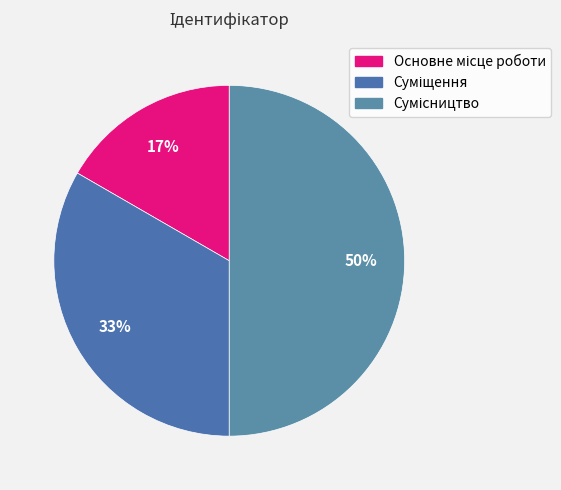

What percentage is the Сумісництво slice, to the nearest percent?

50%